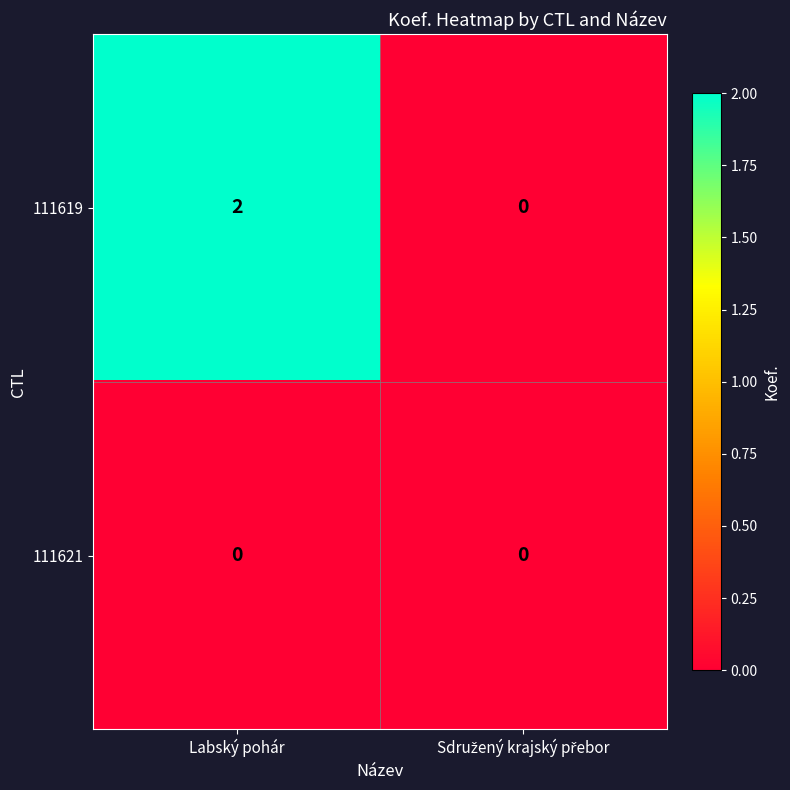

Is it true that 111621 equals 0 at Labský pohár?

True